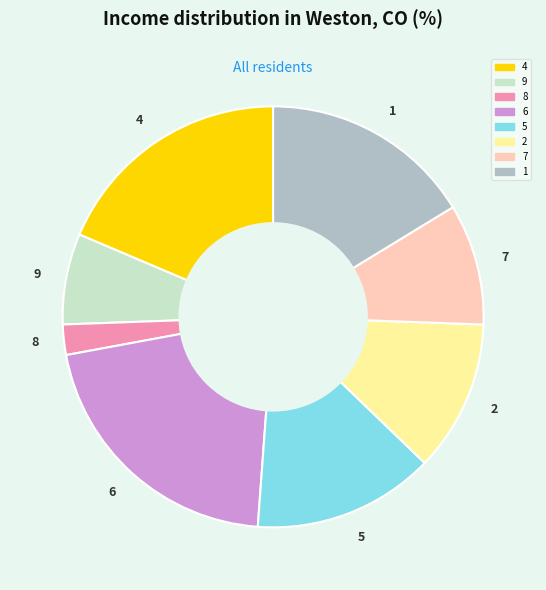

Rank the categories by value from highest to lowest.

6, 4, 1, 5, 2, 7, 9, 8